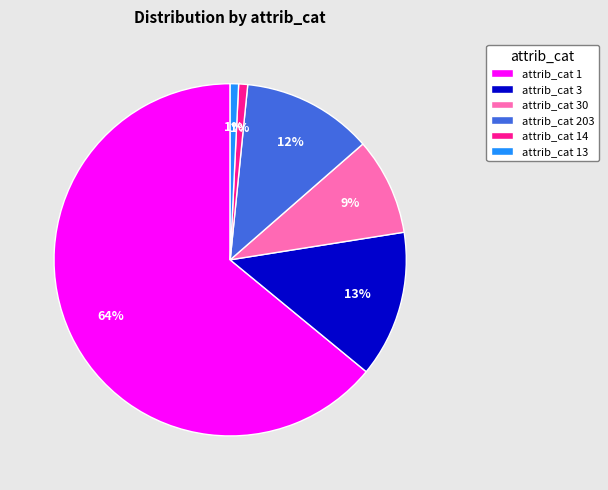

True or false: attrib_cat 14 accounts for 9% of the total.

False